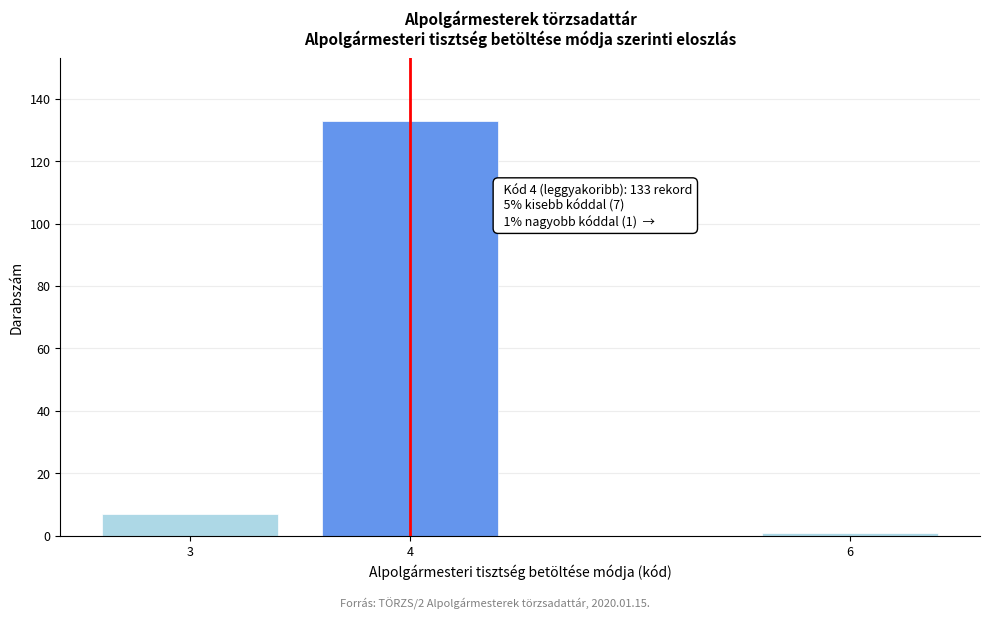

Reading left to right, list all the values displayed in this chart.

7	133	1